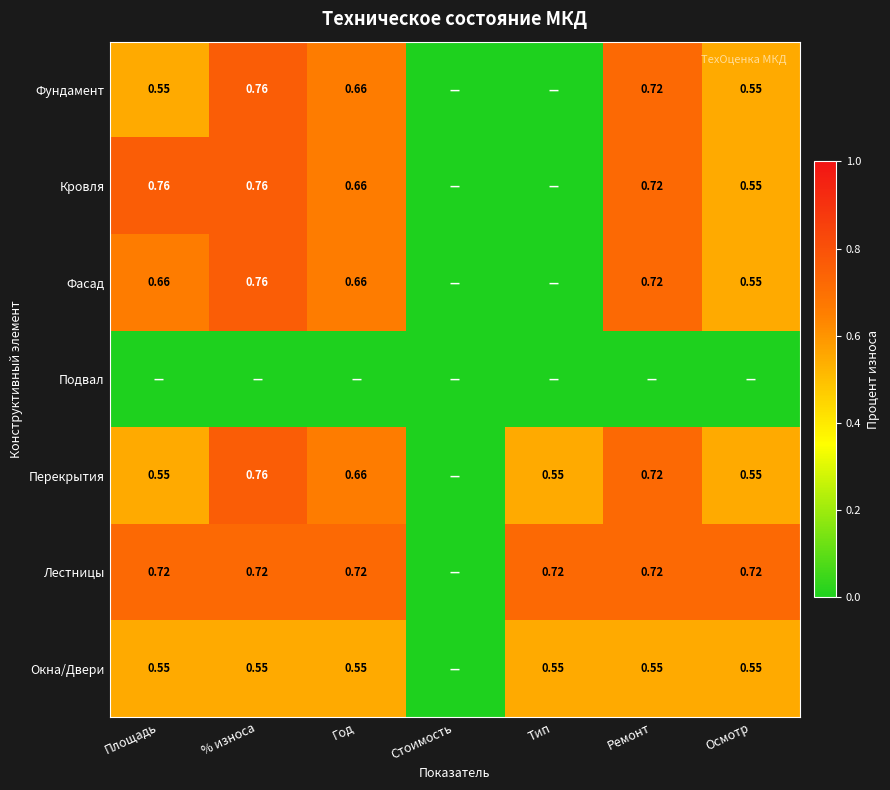

True or false: Лестницы has a value of 0.7 at Осмотр.

True